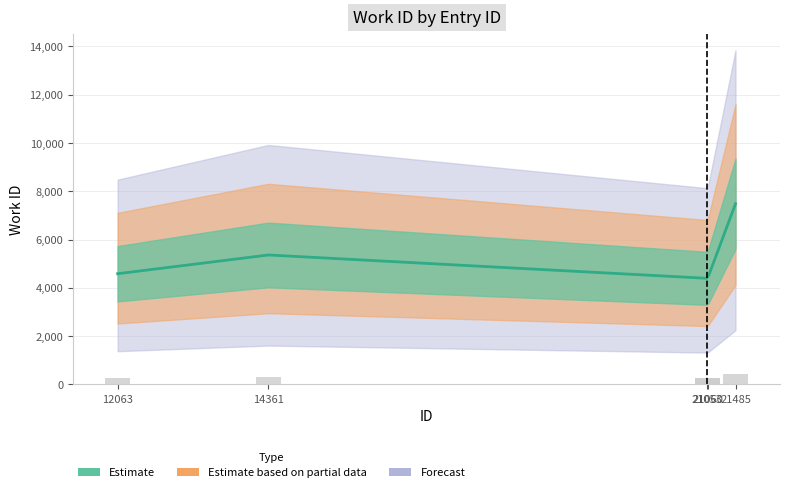

Reading right to left, extract all data points from this chart.

21485=448.9	21060=263.6	21053=263.6	14361=321.6	12063=275.0